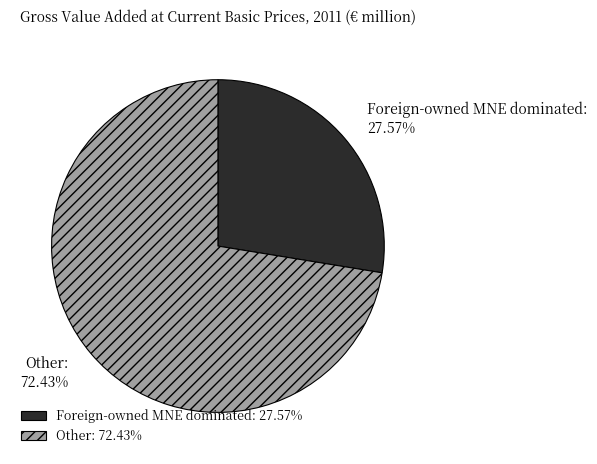

To the nearest percent, what portion does Foreign-owned MNE dominated represent?

28%